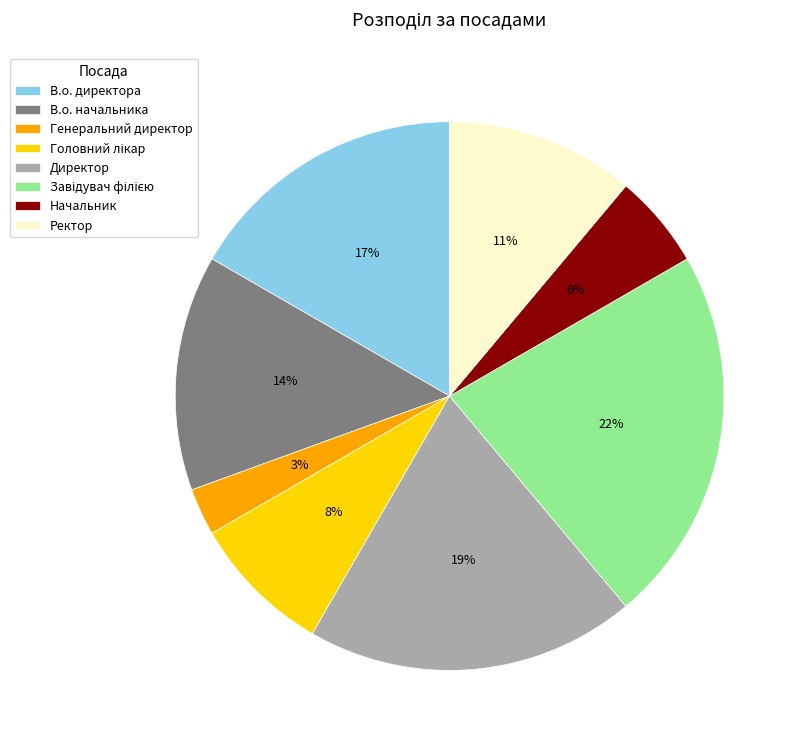

What is the smallest slice in the pie chart?

Генеральний директор